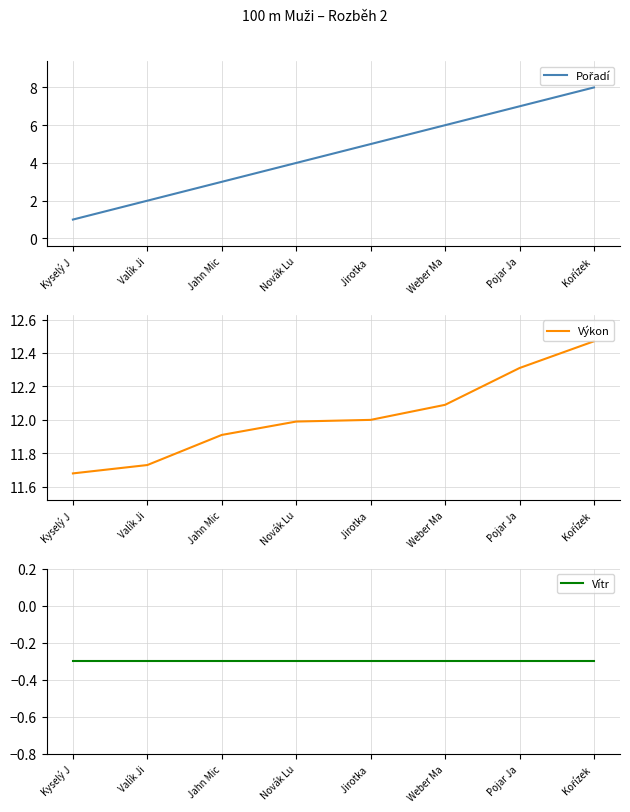

Reading left to right, what are all the values shown in this chart?

Pořadí: Kyselý J=1.0	Valík Ji=2.0	Jahn Mic=3.0	Novák Lu=4.0	Jirotka =5.0	Weber Ma=6.0	Pojar Ja=7.0	Kořízek =8.0
Výkon: Kyselý J=11.7	Valík Ji=11.7	Jahn Mic=11.9	Novák Lu=12.0	Jirotka =12.0	Weber Ma=12.1	Pojar Ja=12.3	Kořízek =12.5
Vítr: Kyselý J=-0.3	Valík Ji=-0.3	Jahn Mic=-0.3	Novák Lu=-0.3	Jirotka =-0.3	Weber Ma=-0.3	Pojar Ja=-0.3	Kořízek =-0.3